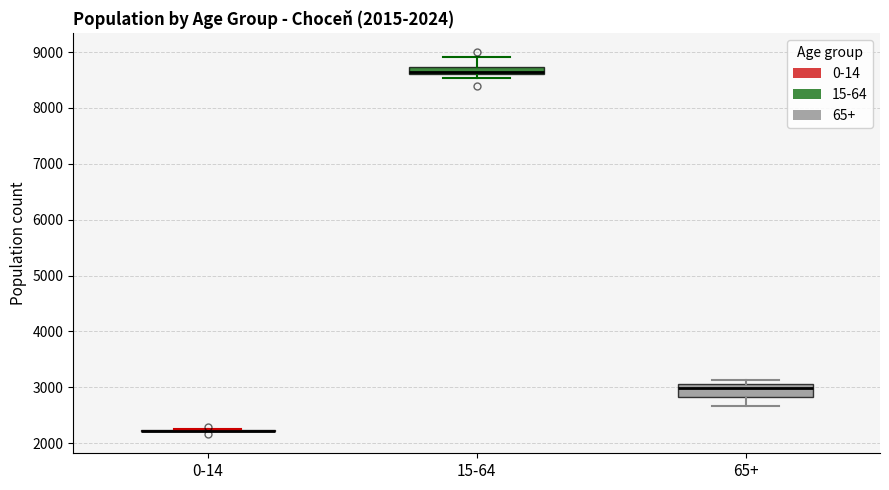

Which box is the tallest, from its lower edge to its upper edge?

65+